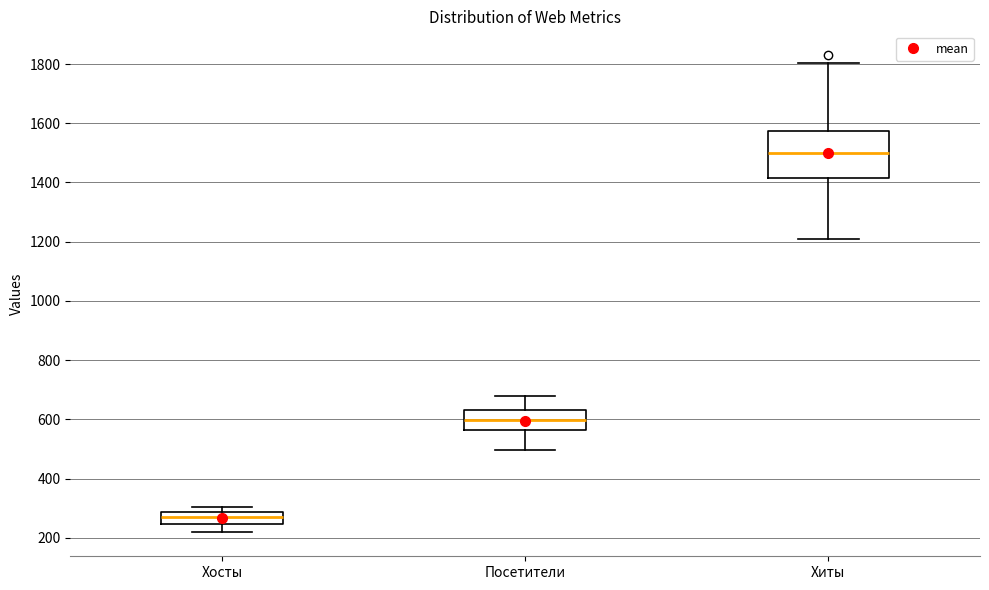

Which box is the tallest, from its lower edge to its upper edge?

Хиты